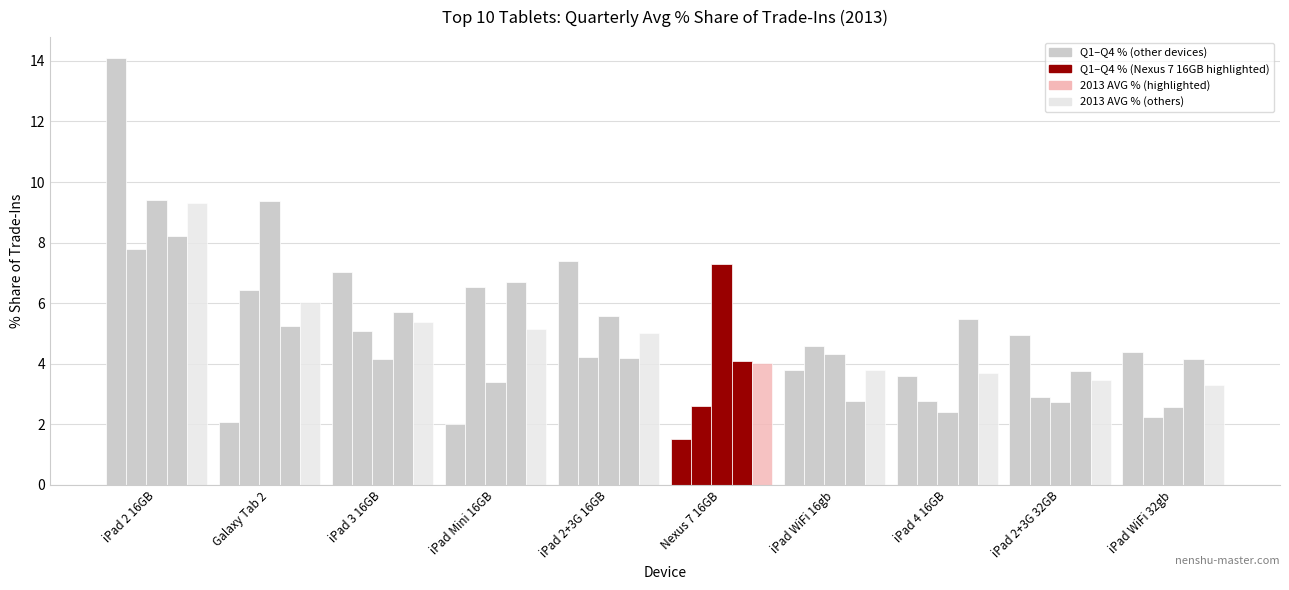

How many bars are there in each group?

5